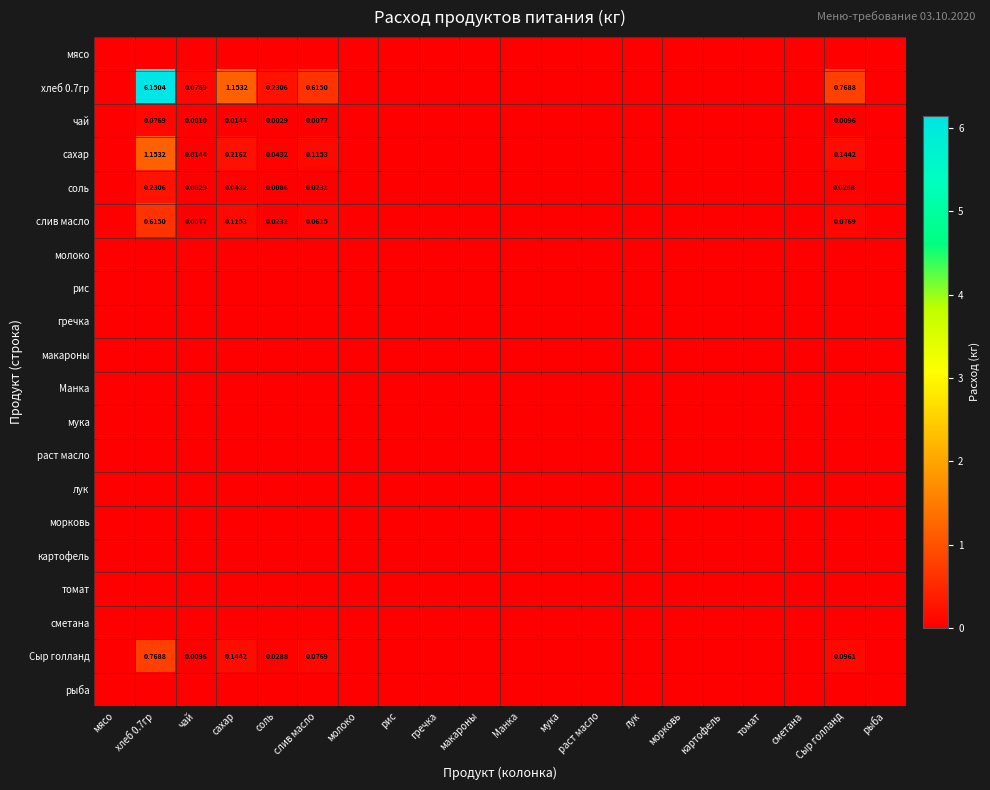

Which series has the largest range (max minus min)?

хлеб 0.7гр